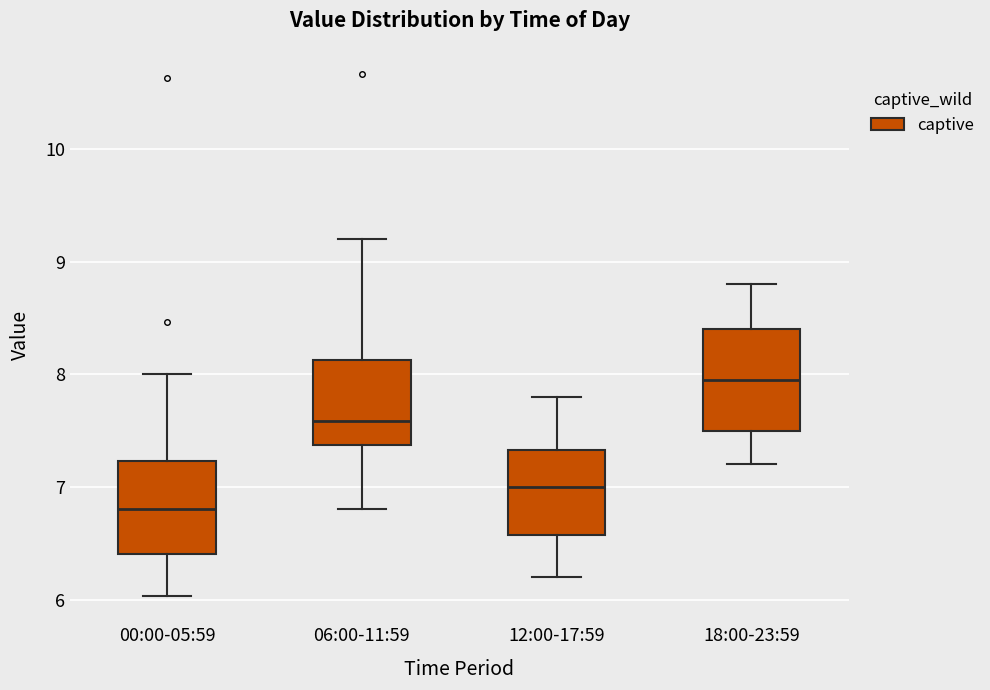

Reading left to right, read every box against the y-axis: the position of its median line, the range the box covers, and the ends of its whiskers. The values are not printed on the chart, so give them approximately, as read against the axis.

00:00-05:59: median 6.8, box 6.4 to 7.2, whiskers 6.0 to 8.0
06:00-11:59: median 7.6, box 7.4 to 8.1, whiskers 6.8 to 9.2
12:00-17:59: median 7.0, box 6.6 to 7.3, whiskers 6.2 to 7.8
18:00-23:59: median 8.0, box 7.5 to 8.4, whiskers 7.2 to 8.8